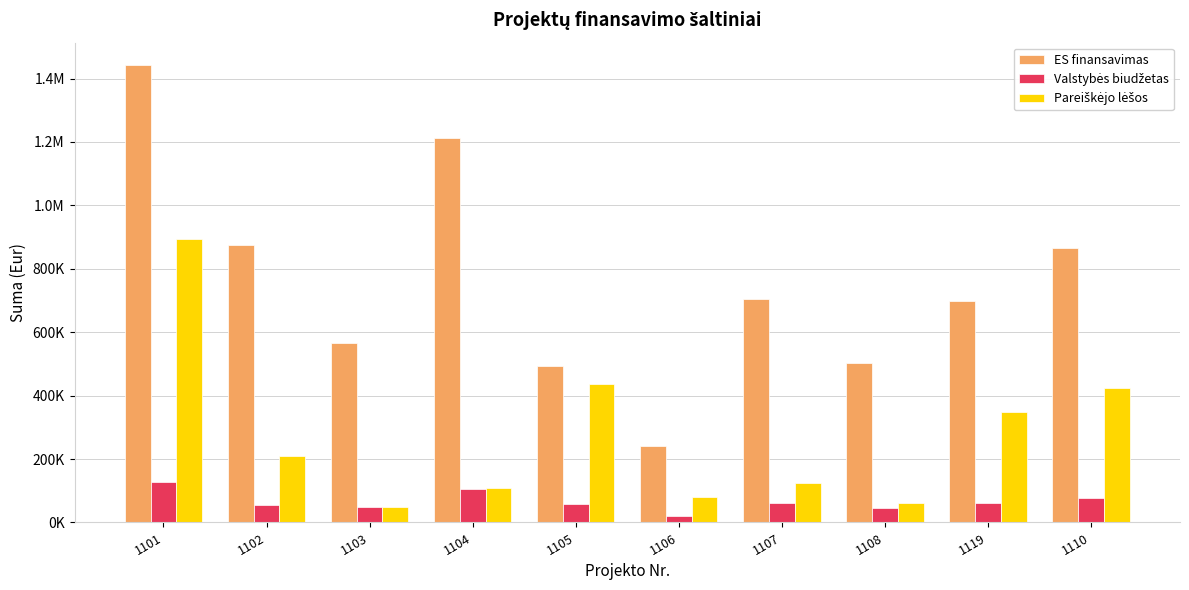

The Pareiškėjo lėšos series shows 651129.3 at 1105. True or false?

False